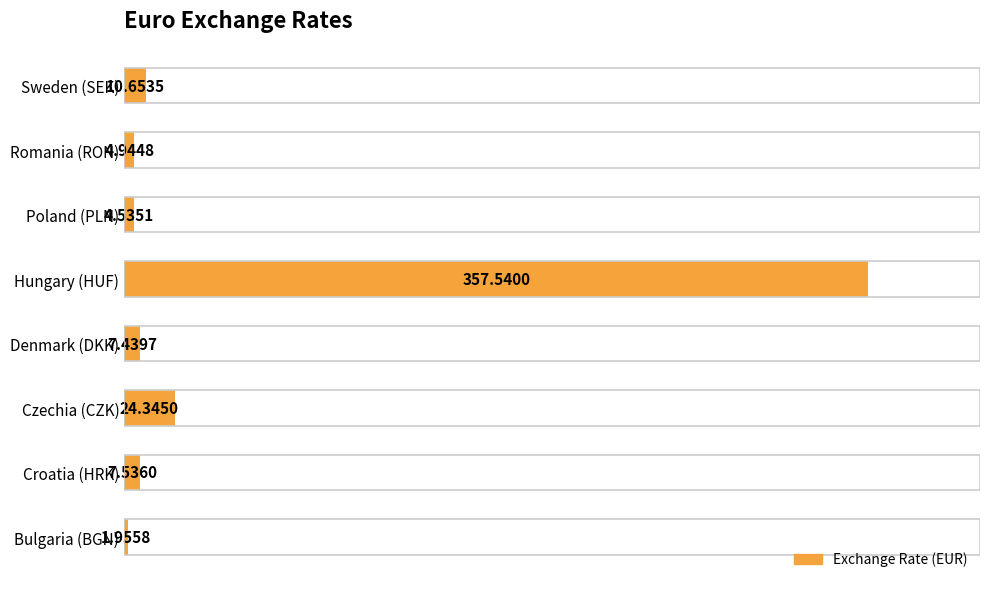

List the labels in order of value, largest first.

Hungary (HUF), Czechia (CZK), Sweden (SEK), Croatia (HRK), Denmark (DKK), Romania (RON), Poland (PLN), Bulgaria (BGN)